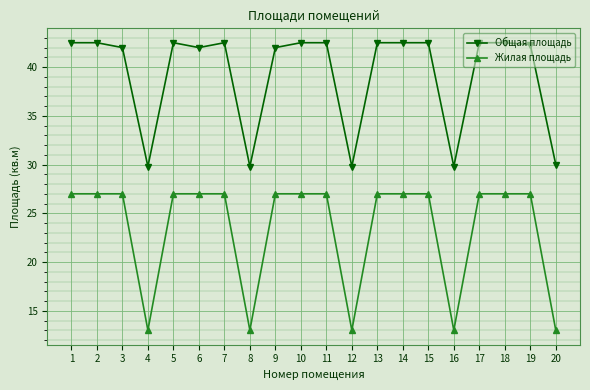

True or false: Общая площадь and Жилая площадь intersect in this chart.

False